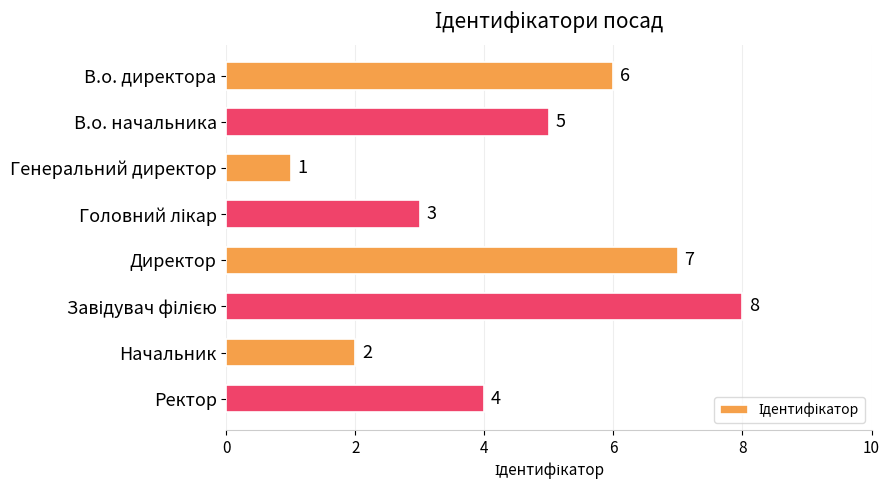

What is the difference between the second highest and second lowest values?

5